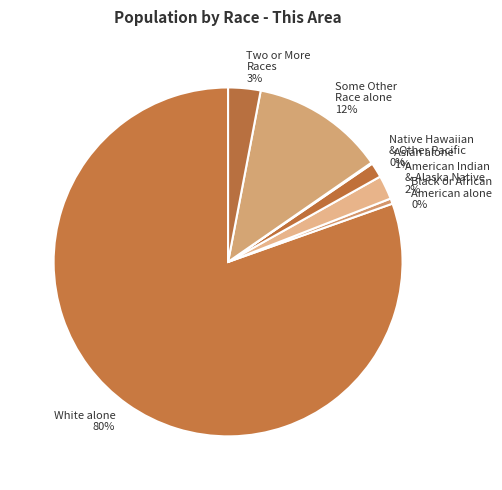

To the nearest percent, what is the average slice percentage?

14%